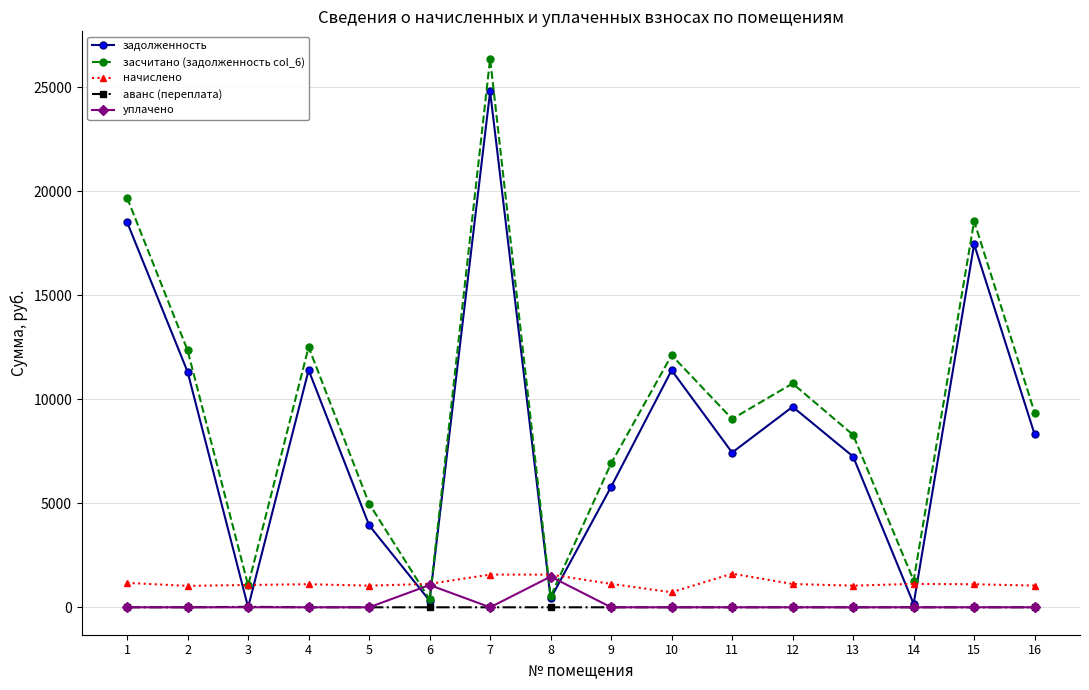

What is the spread (max minus min) of values at 8?

1572.0